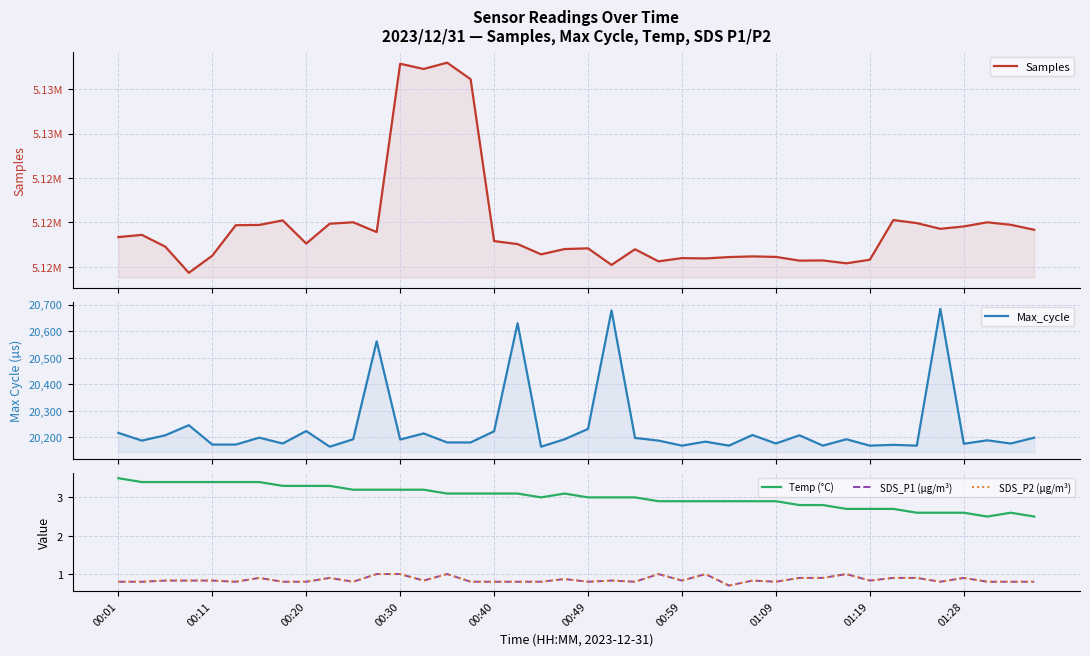

Rank the series at 00:49 from lowest to highest value.

SDS_P1 (µg/m³), SDS_P2 (µg/m³), Temp (°C), Max_cycle, Samples